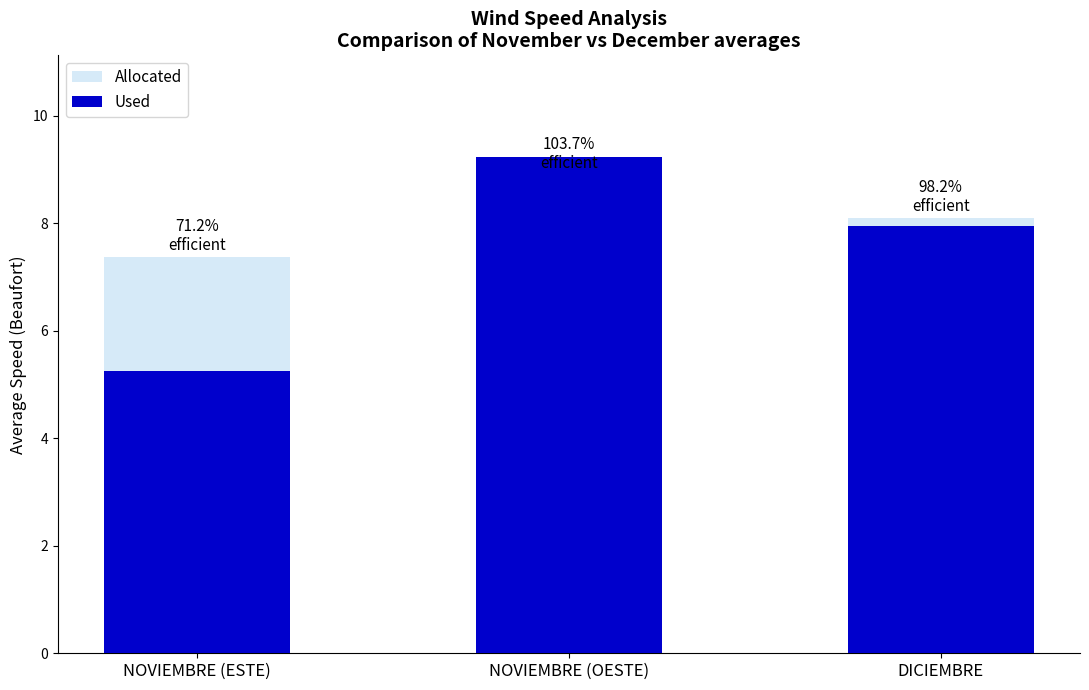

What is the difference between the highest and lowest values at DICIEMBRE?

0.1